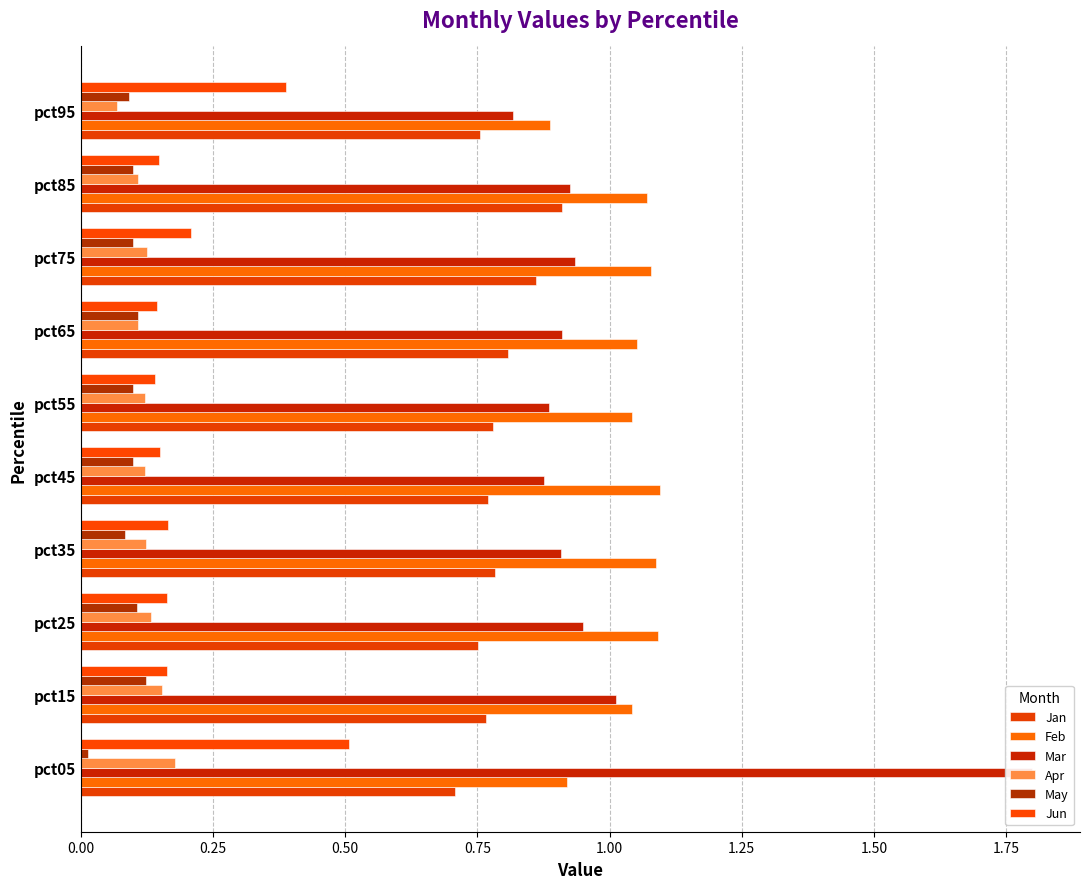

At how many categories does at least one series exceed 1?

9